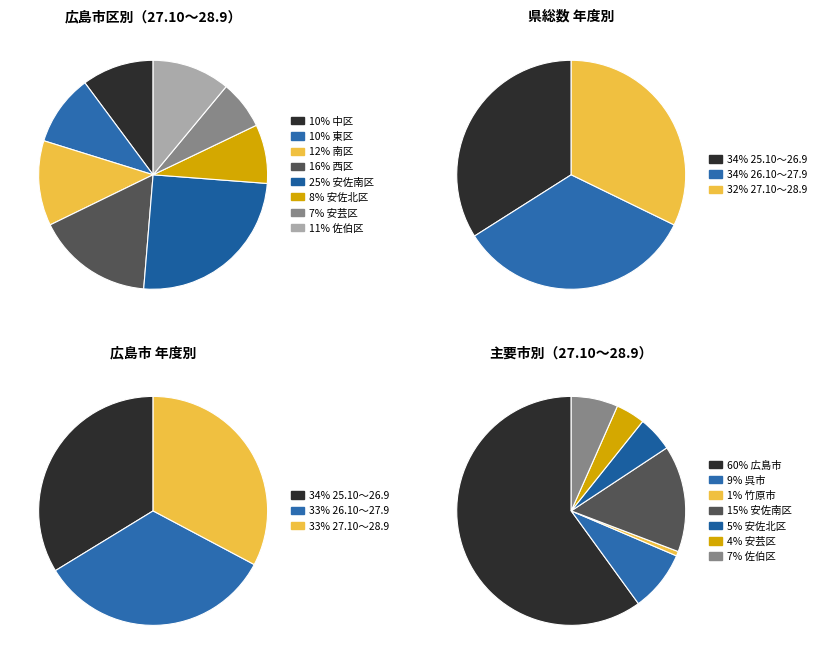

What percentage do 竹原市 and 安佐南区 together represent?

15.7%